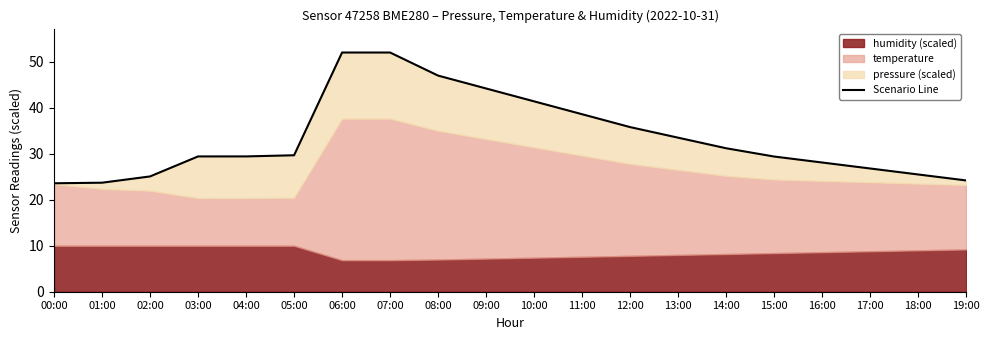

At which category does the chart reach its peak across all series?

06:00